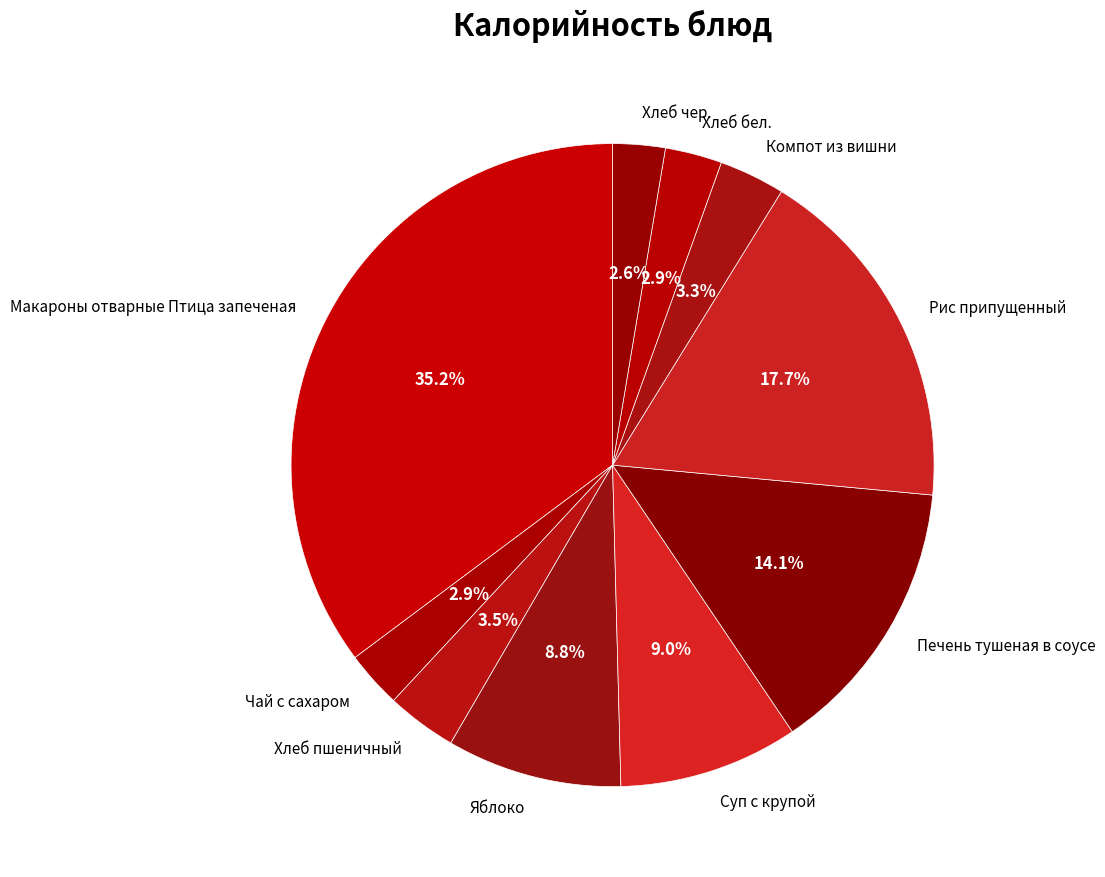

What is the total percentage of Хлеб чер. and Рис припущенный?

20.3%